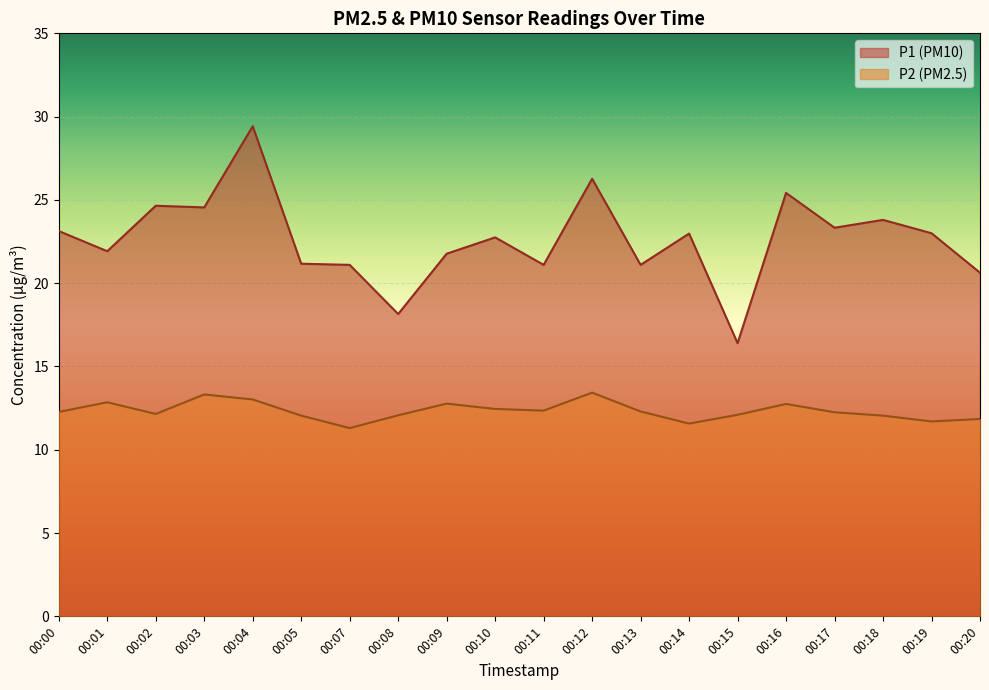

At which category does P2 reach its first local peak?

00:01